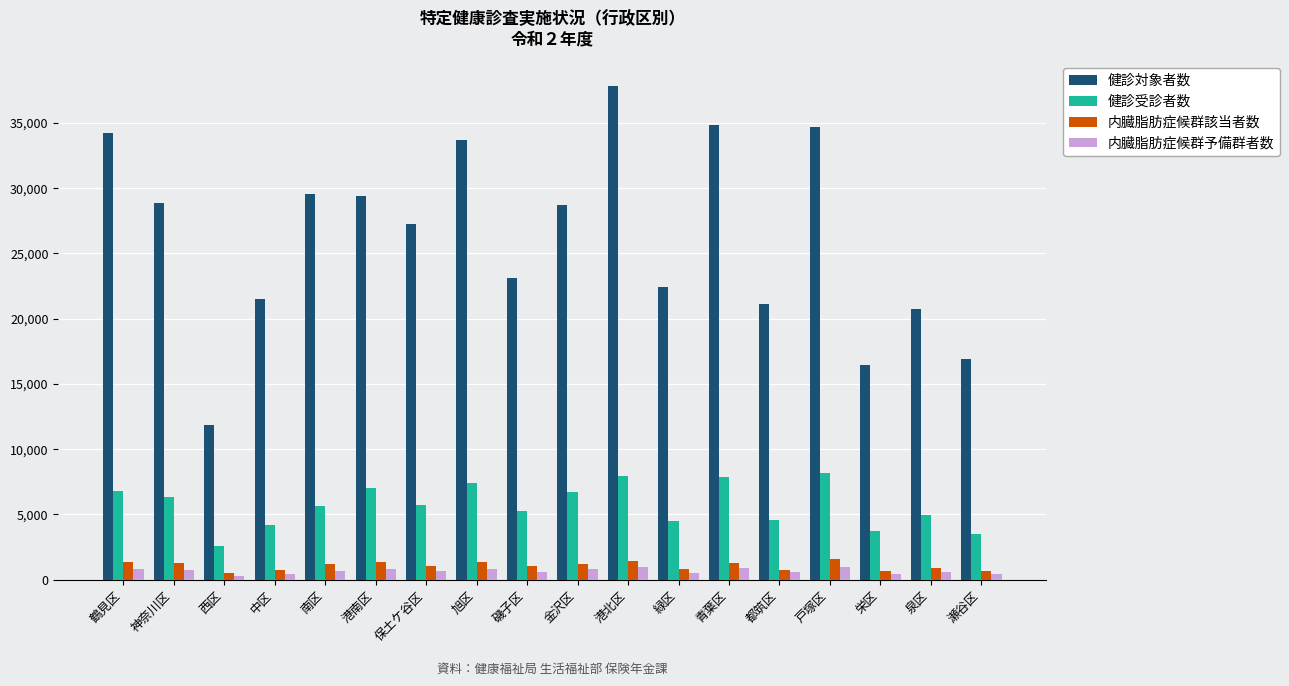

Which series has the widest spread of values?

健診対象者数